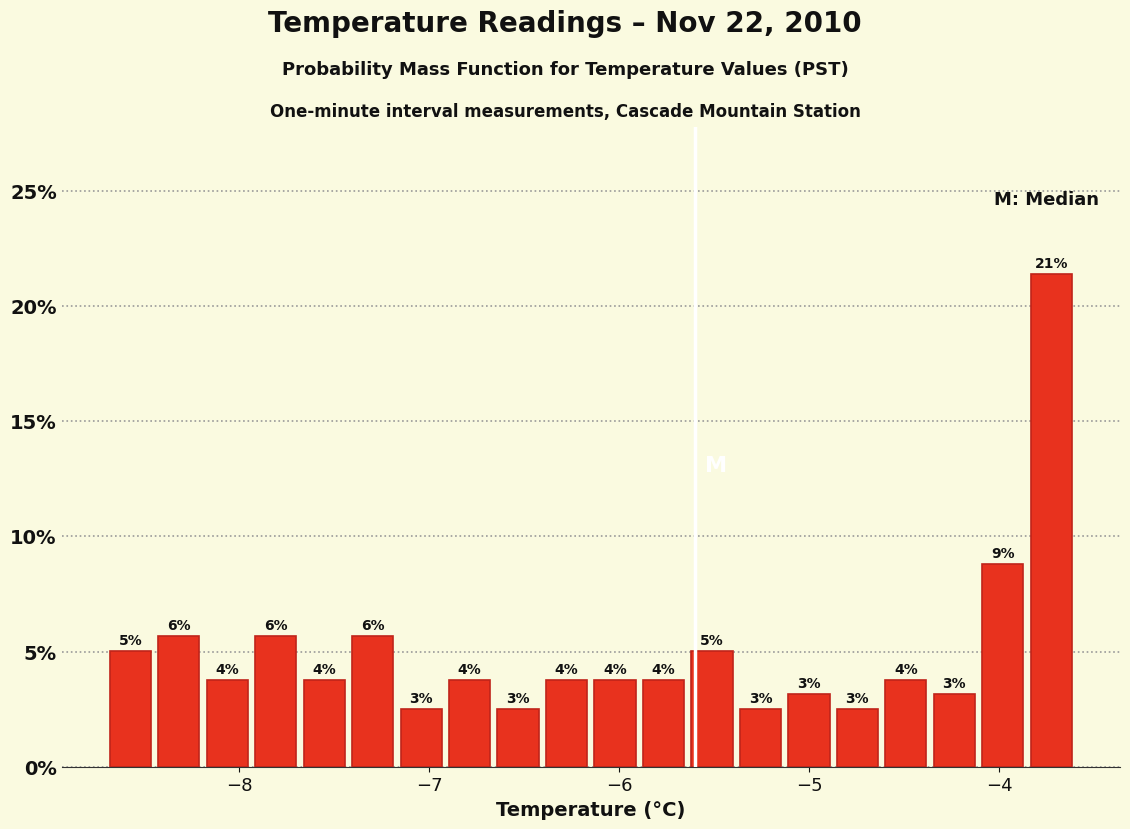

Read against the x-axis, roughly where is the centre of the tallest bar?

-3.7